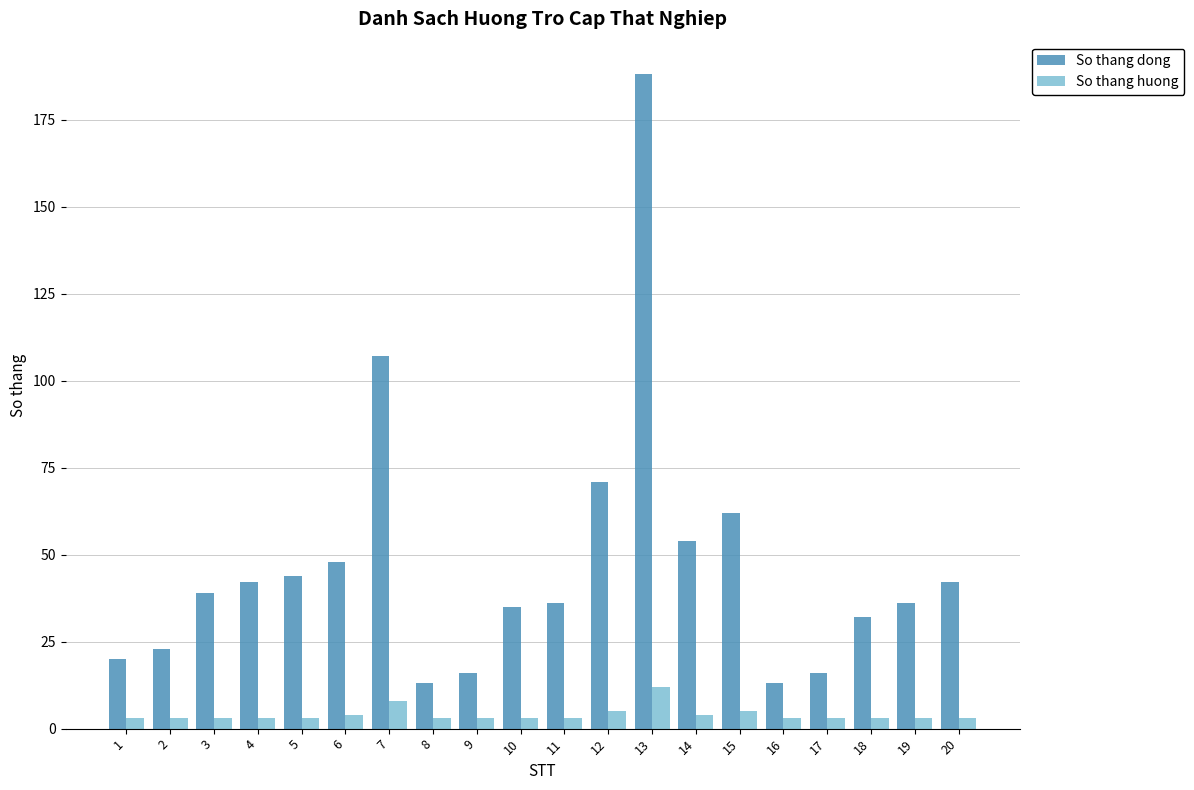

What is the sum of all So thang dong values?

937